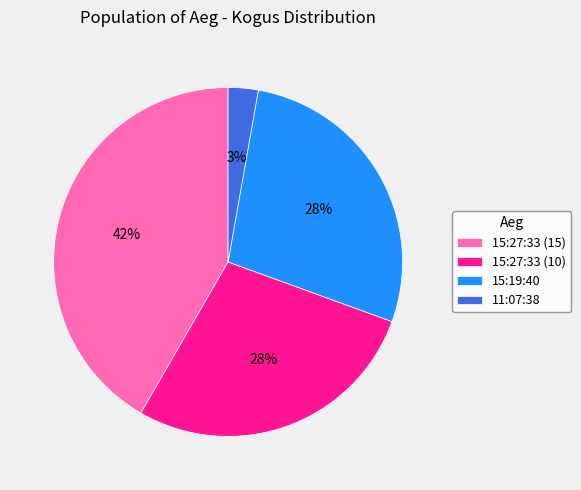

How many segments does this pie chart have?

4